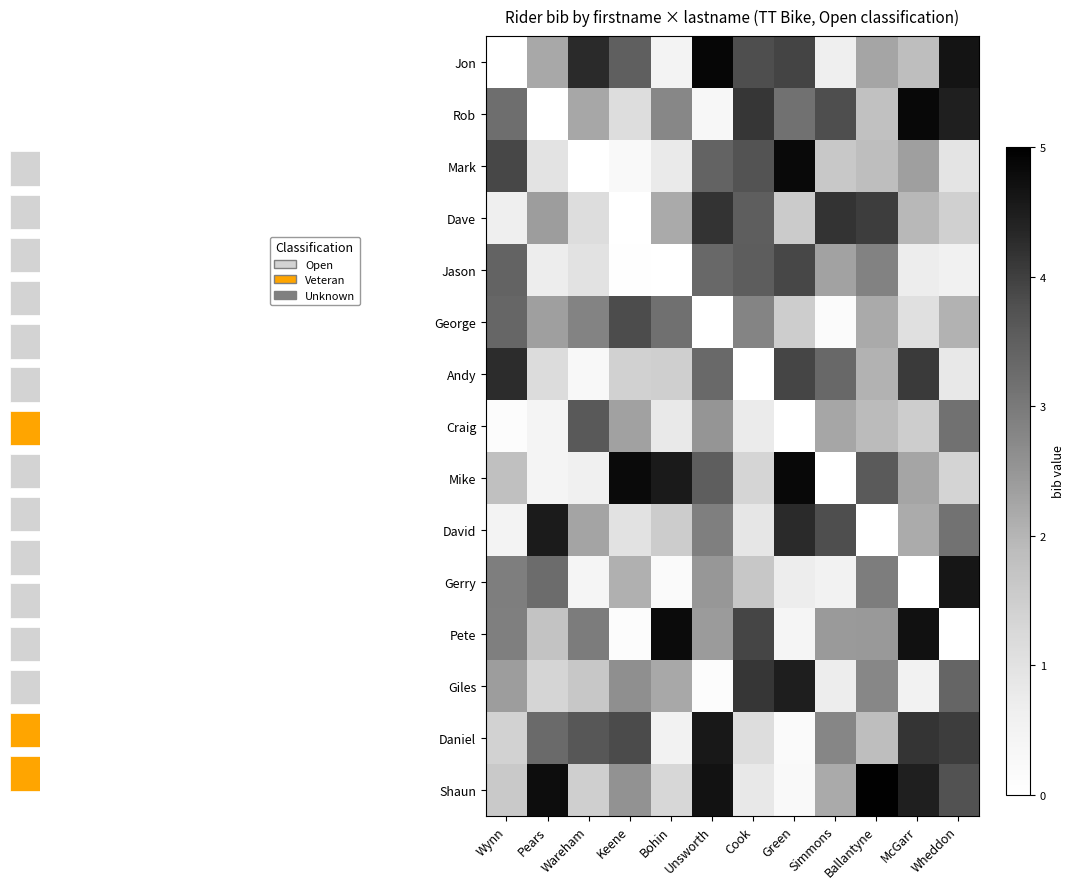

Is it true that Rob equals 0.8 at Keene?

False